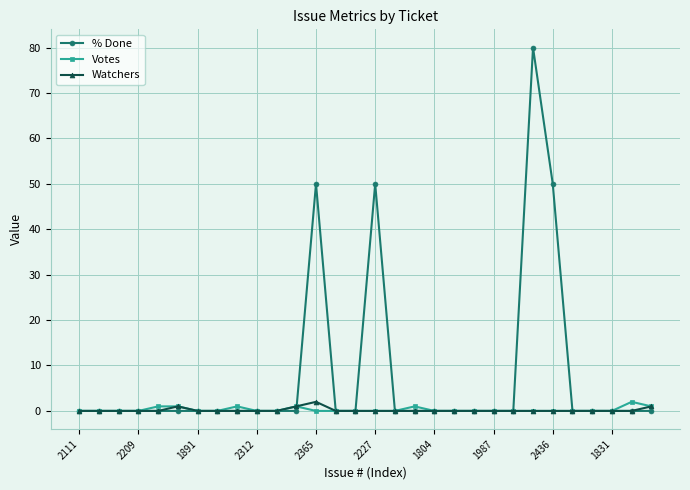

Which series has the largest range (max minus min)?

% Done